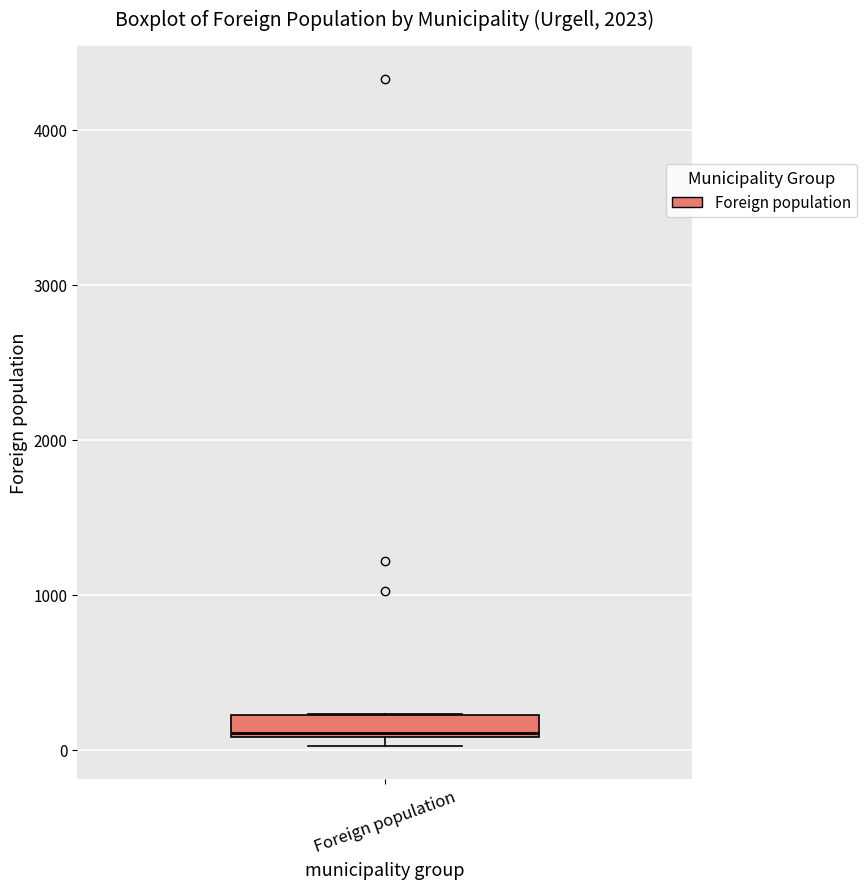

Where is the upper edge of the box for Foreign population on the y-axis? The values are not printed on the chart, so give them approximately, as read against the axis.

200